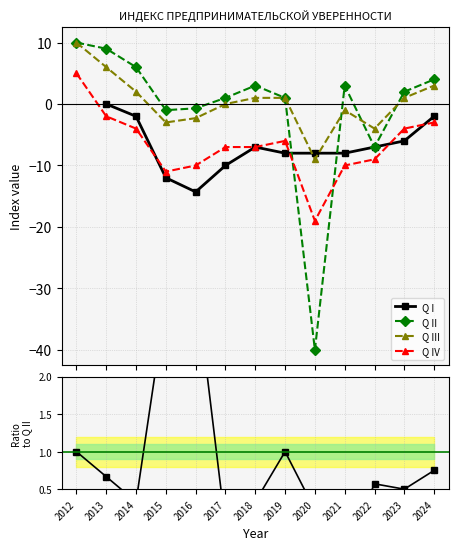

Which series has the largest total across all categories?

Q III